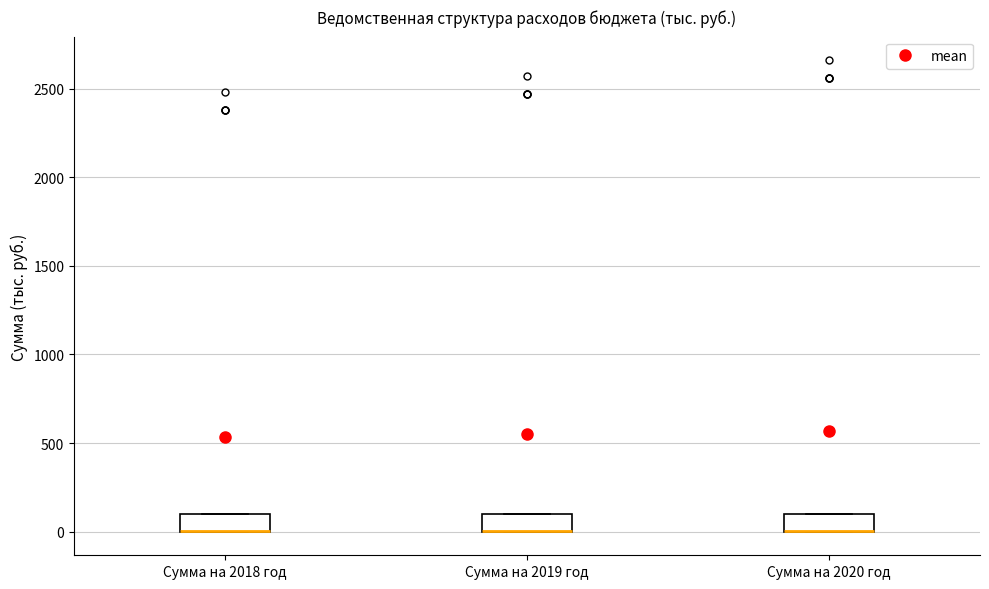

Where is the lower edge of the box for Сумма на 2019 год on the y-axis? The values are not printed on the chart, so give them approximately, as read against the axis.

0